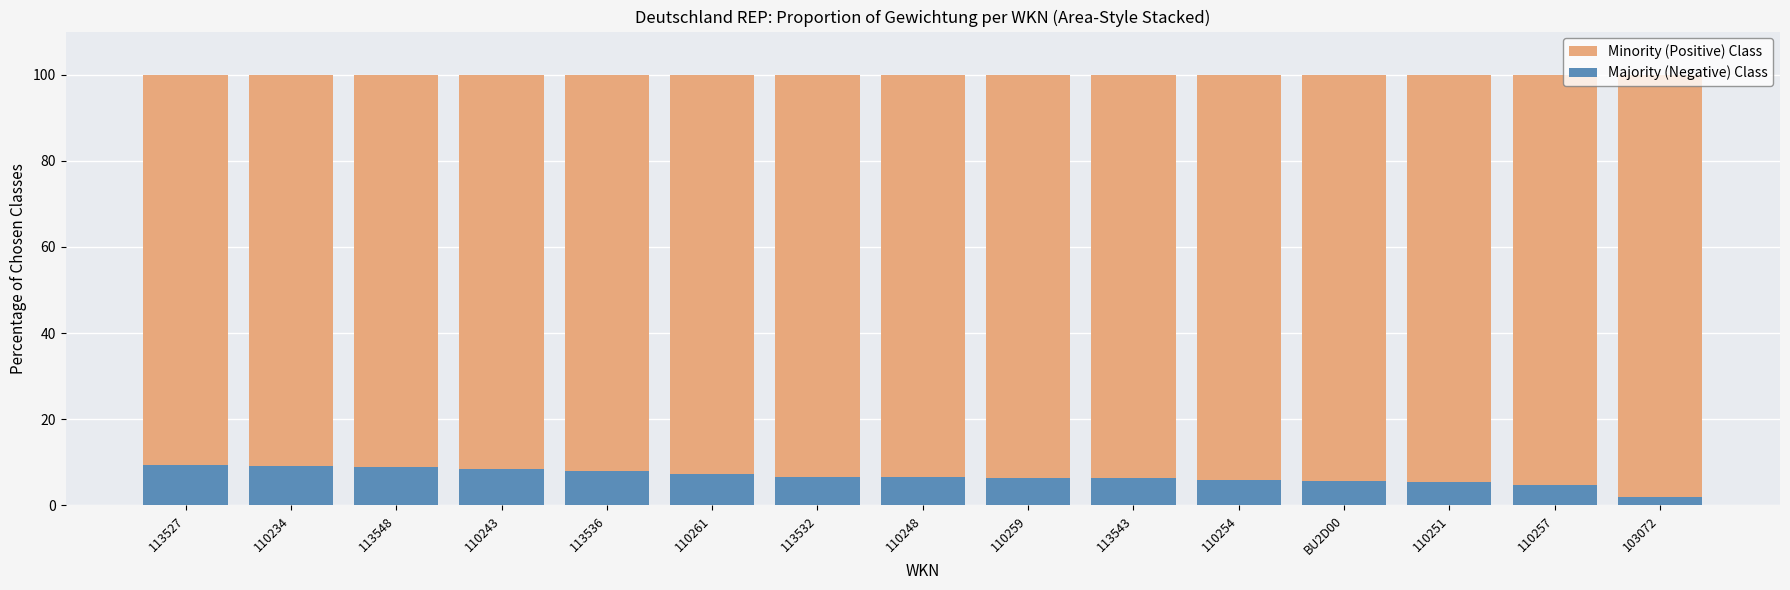

The Minority (Positive) Class series shows 58.2 at 103072. True or false?

False